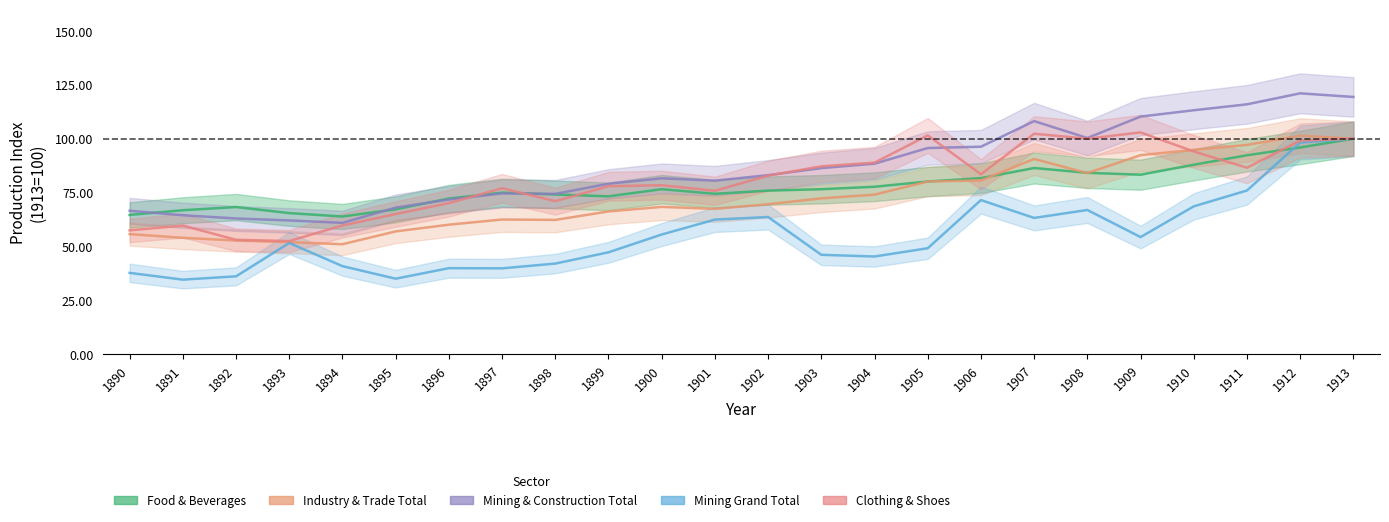

Which series has the widest spread of values?

Bergbau Gesamttotal (col_29)